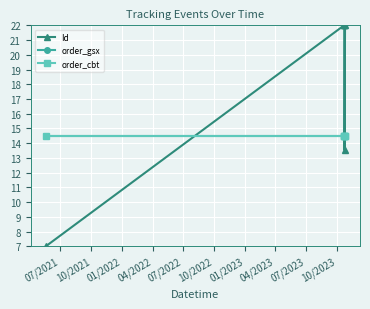

What is the maximum value for Id?

22.0